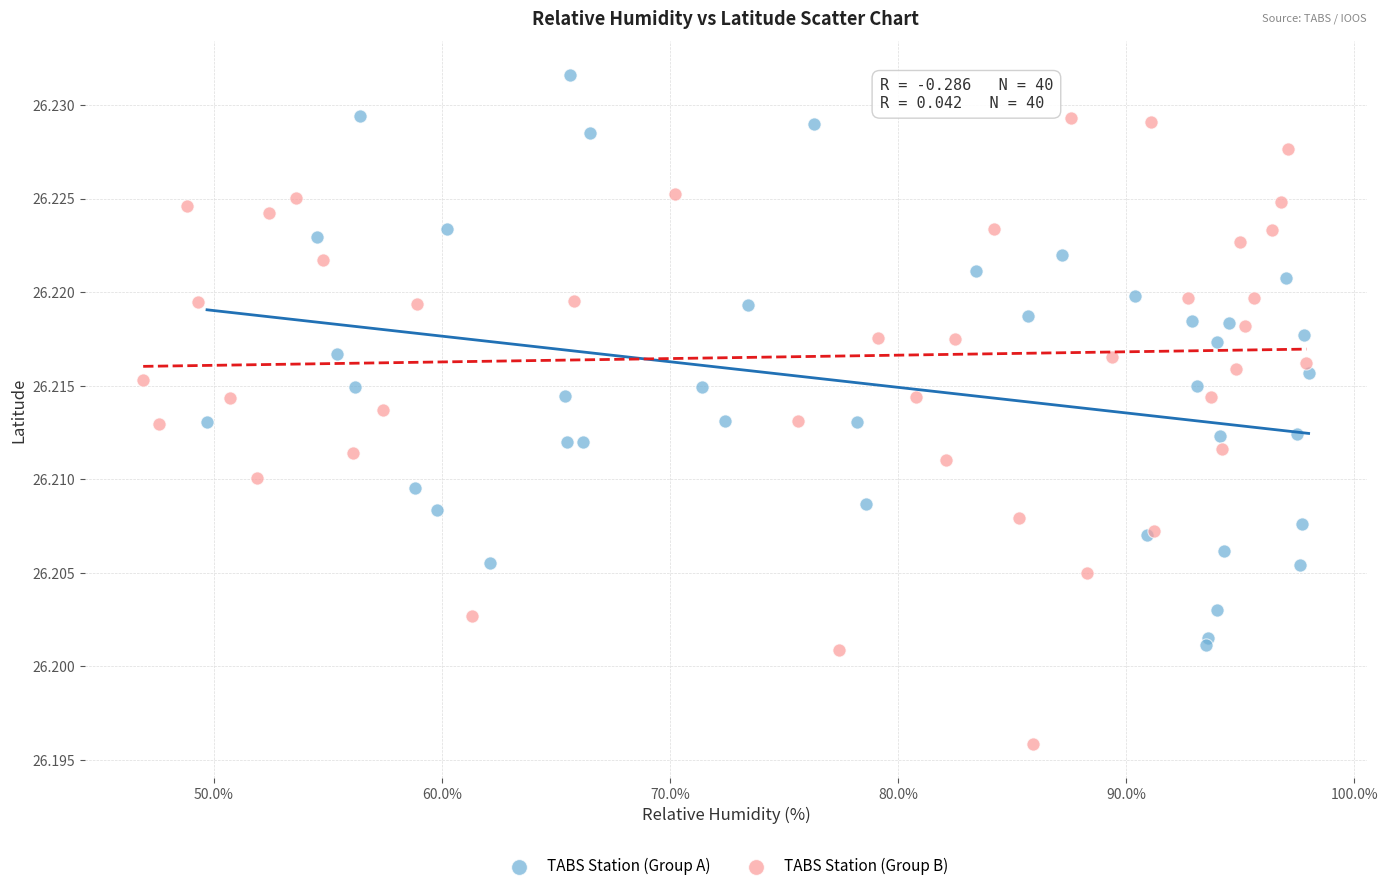

Which series reaches the minimum Y coordinate?

TABS Station (Group B)